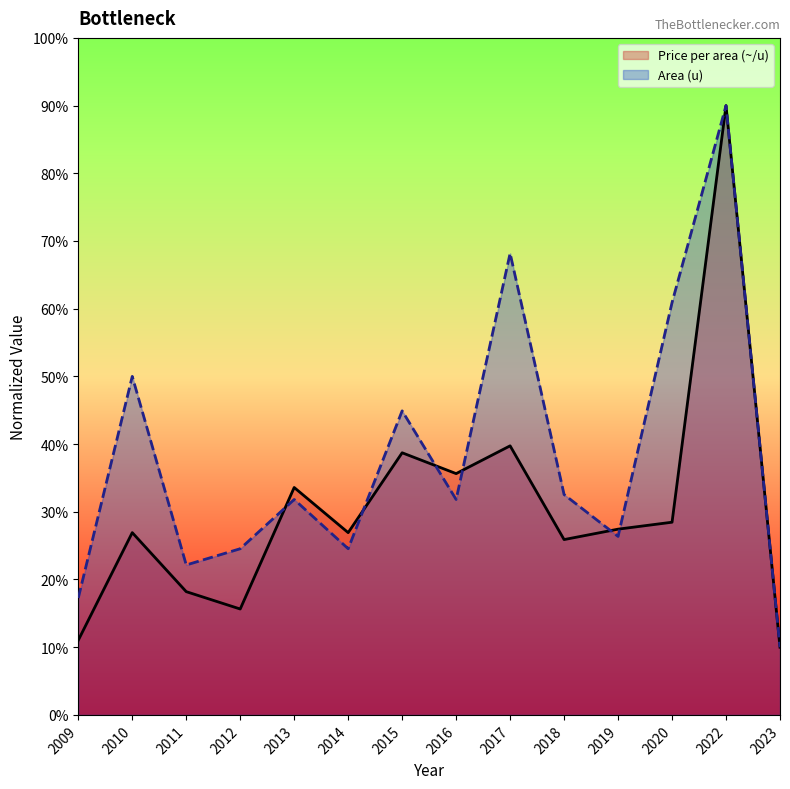

True or false: Price per area (~/u) has a value of 15.9 at 2009.

False